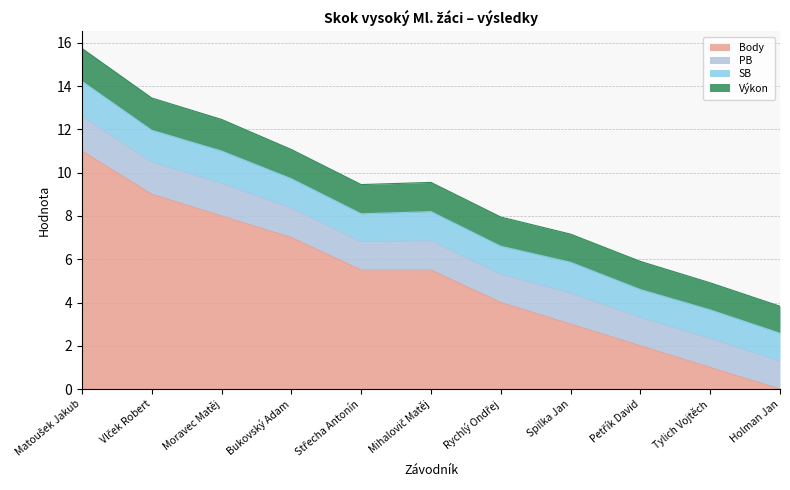

True or false: PB has a value of 2.1 at Tylich Vojtěch.

False